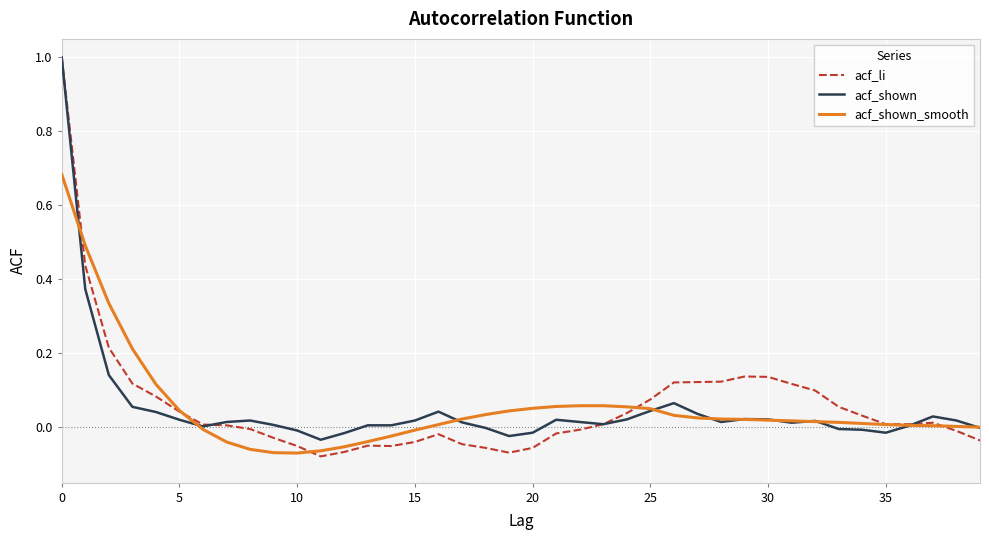

What is the greatest value displayed?

1.0